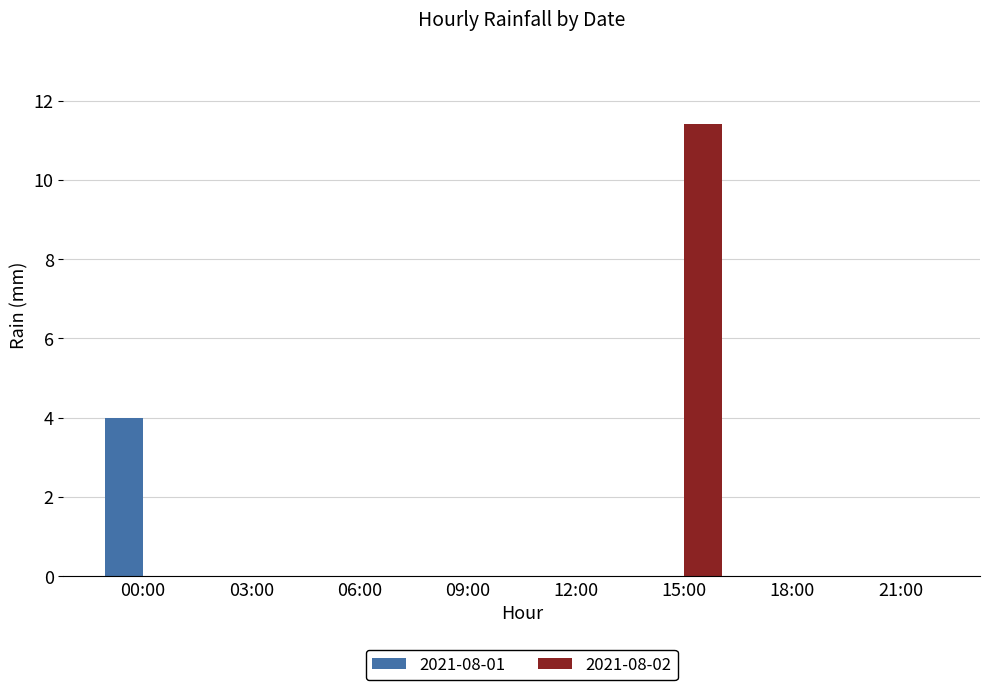

At which category is the sum across all series the highest?

15:00